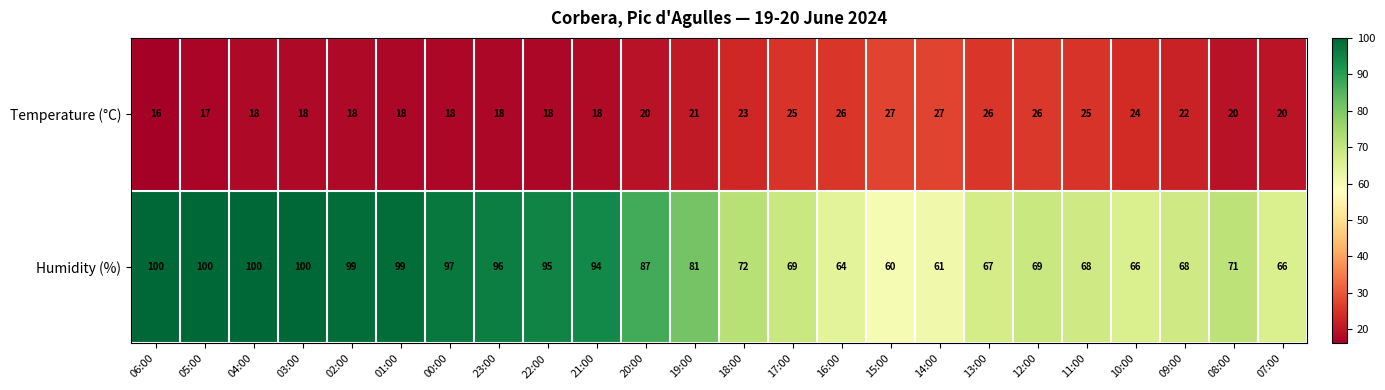

The Humidity (%) series shows 97 at 00:00. True or false?

True